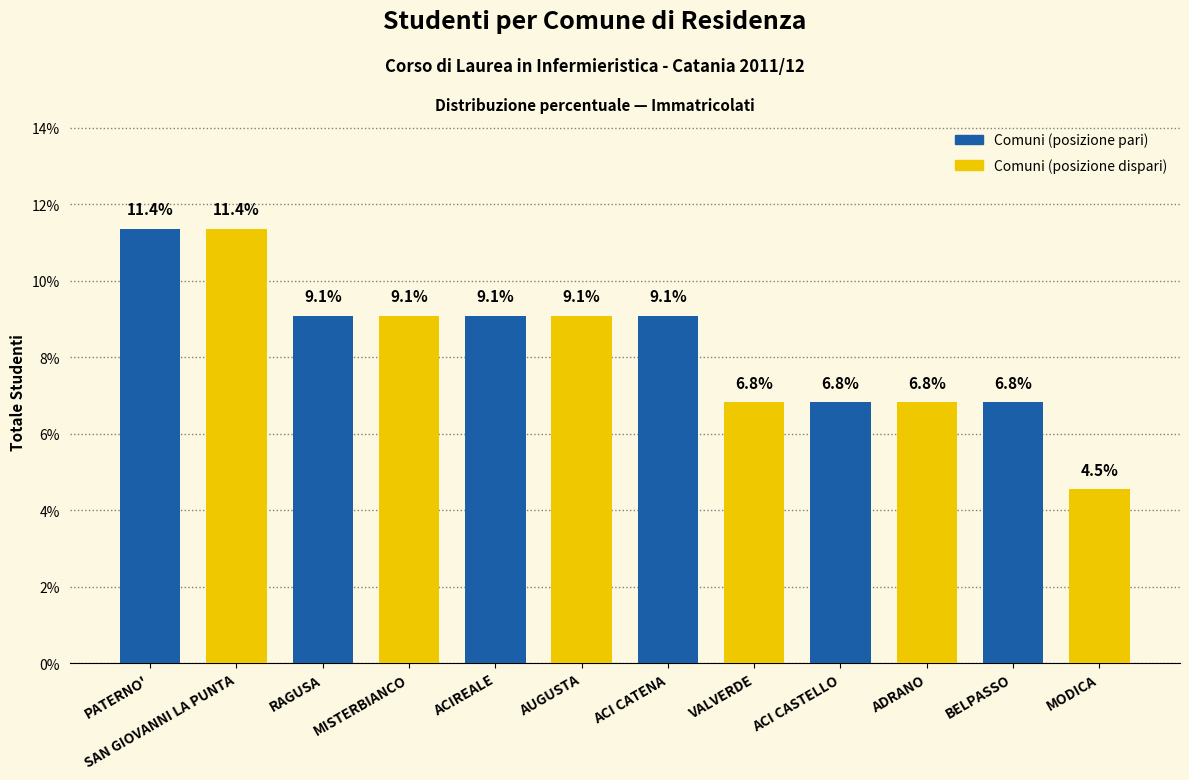

What is the approximate value at ADRANO?

6.8